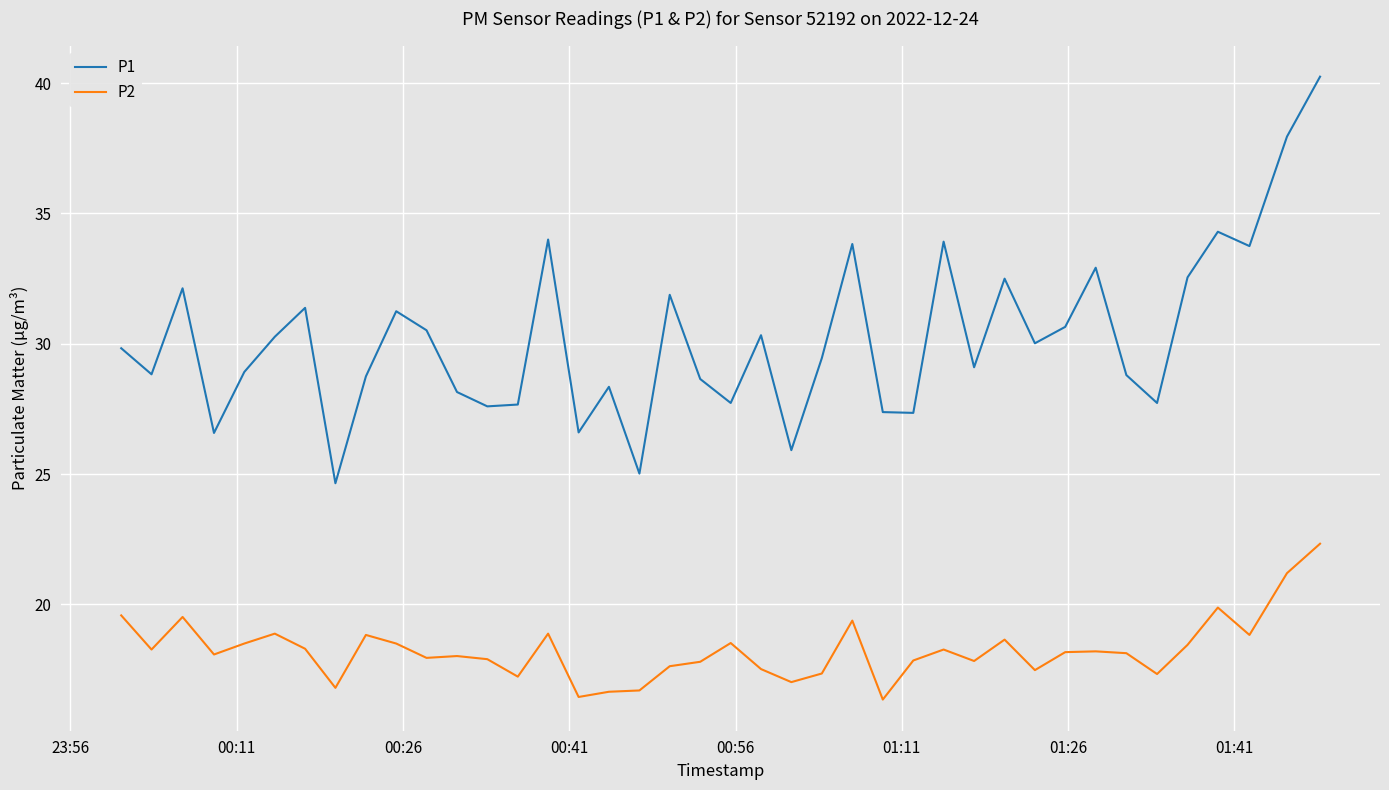

True or false: P1 and P2 intersect in this chart.

False